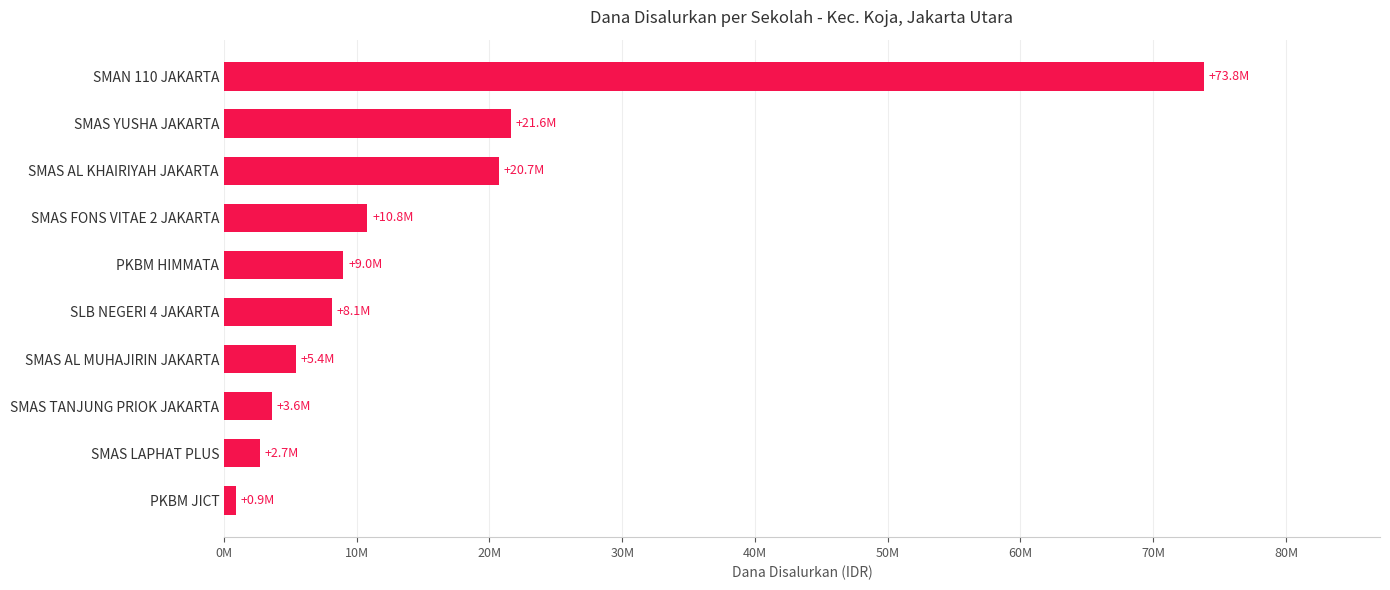

Rank the categories by value from lowest to highest.

PKBM JICT, SMAS LAPHAT PLUS, SMAS TANJUNG PRIOK JAKARTA, SMAS AL MUHAJIRIN JAKARTA, SLB NEGERI 4 JAKARTA, PKBM HIMMATA, SMAS FONS VITAE 2 JAKARTA, SMAS AL KHAIRIYAH JAKARTA, SMAS YUSHA JAKARTA, SMAN 110 JAKARTA